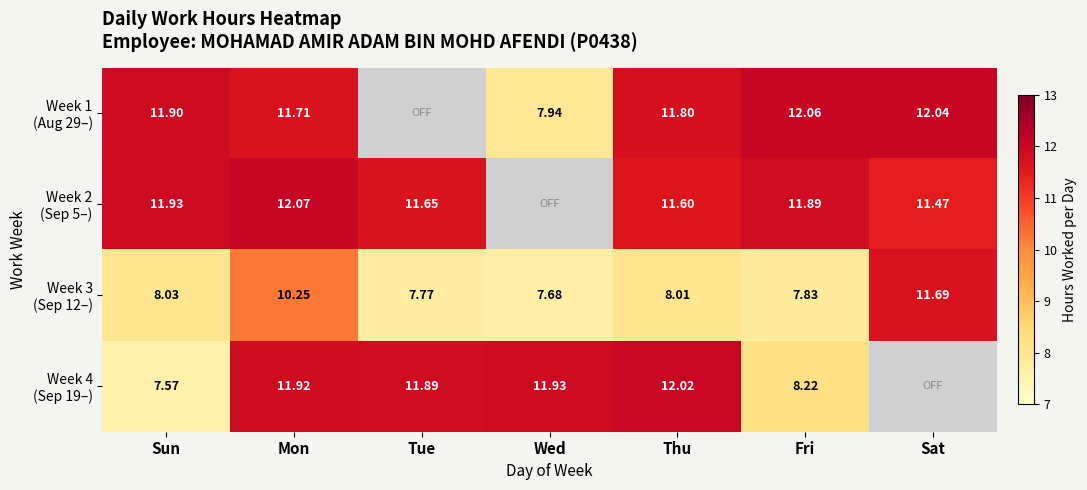

The Week 3 (Sep 12–) series shows 8.0 at Sun. True or false?

True